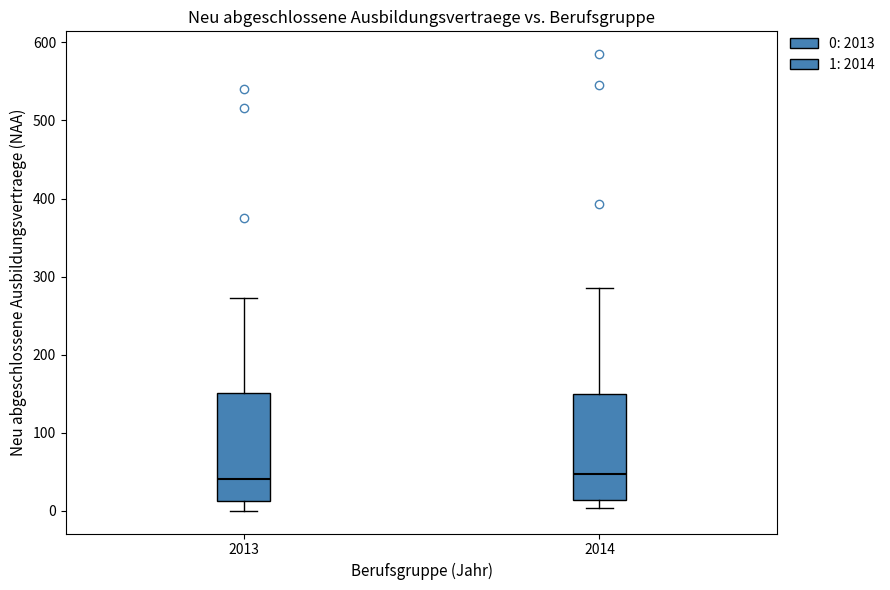

Reading left to right, transcribe this box plot: for each box, give where its median line is, the range the box spans, and where its two whiskers end, as read against the y-axis. The values are not printed on the chart, so give them approximately, as read against the axis.

2013: median 40, box 10 to 150, whiskers 0 to 270
2014: median 50, box 10 to 150, whiskers 0 to 290